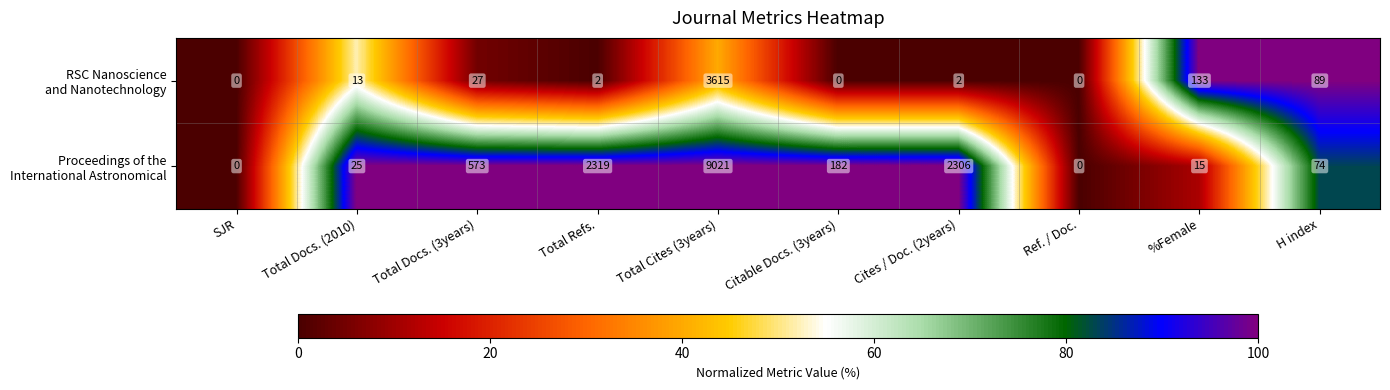

What is the total value across all series at %Female?

148